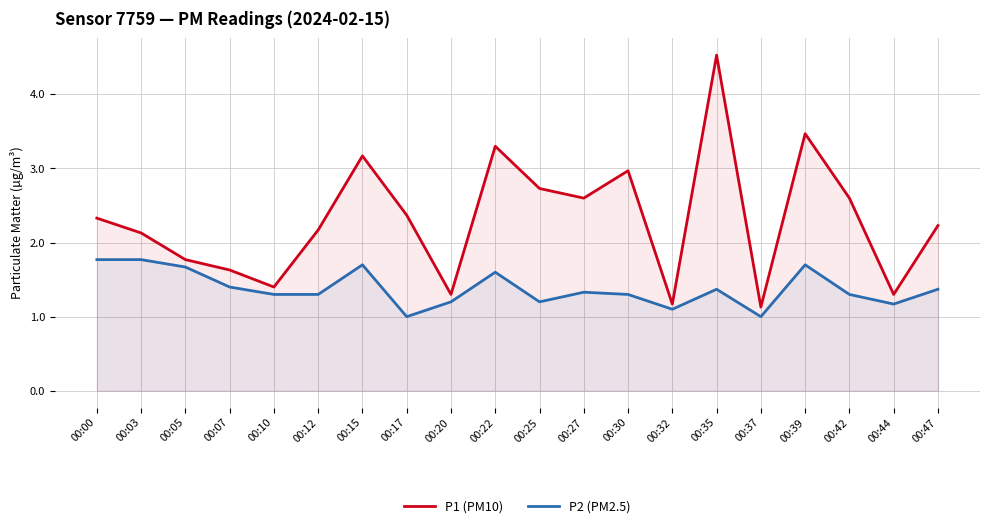

At which category does P1 (PM10) reach its first local peak?

00:15